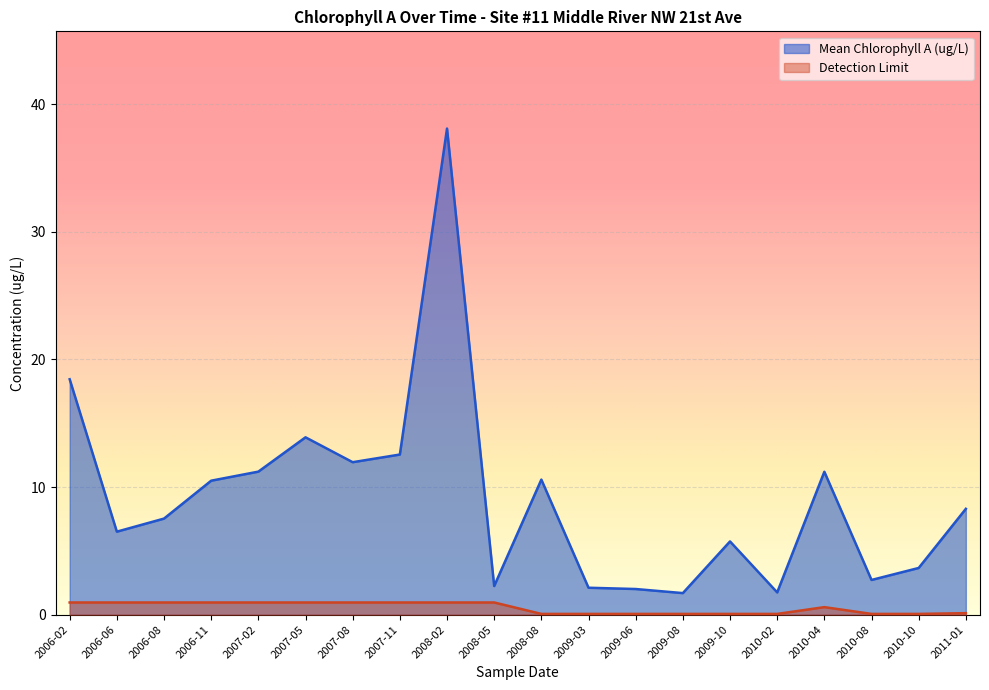

At 2008-02, list the series in order from smallest to largest.

Detection Limit, Mean Chlorophyll A (ug/L)